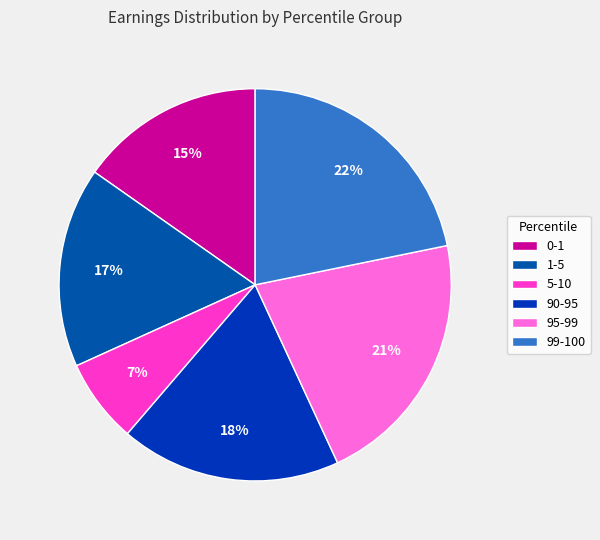

Does 99-100 account for over 50% of the chart?

No